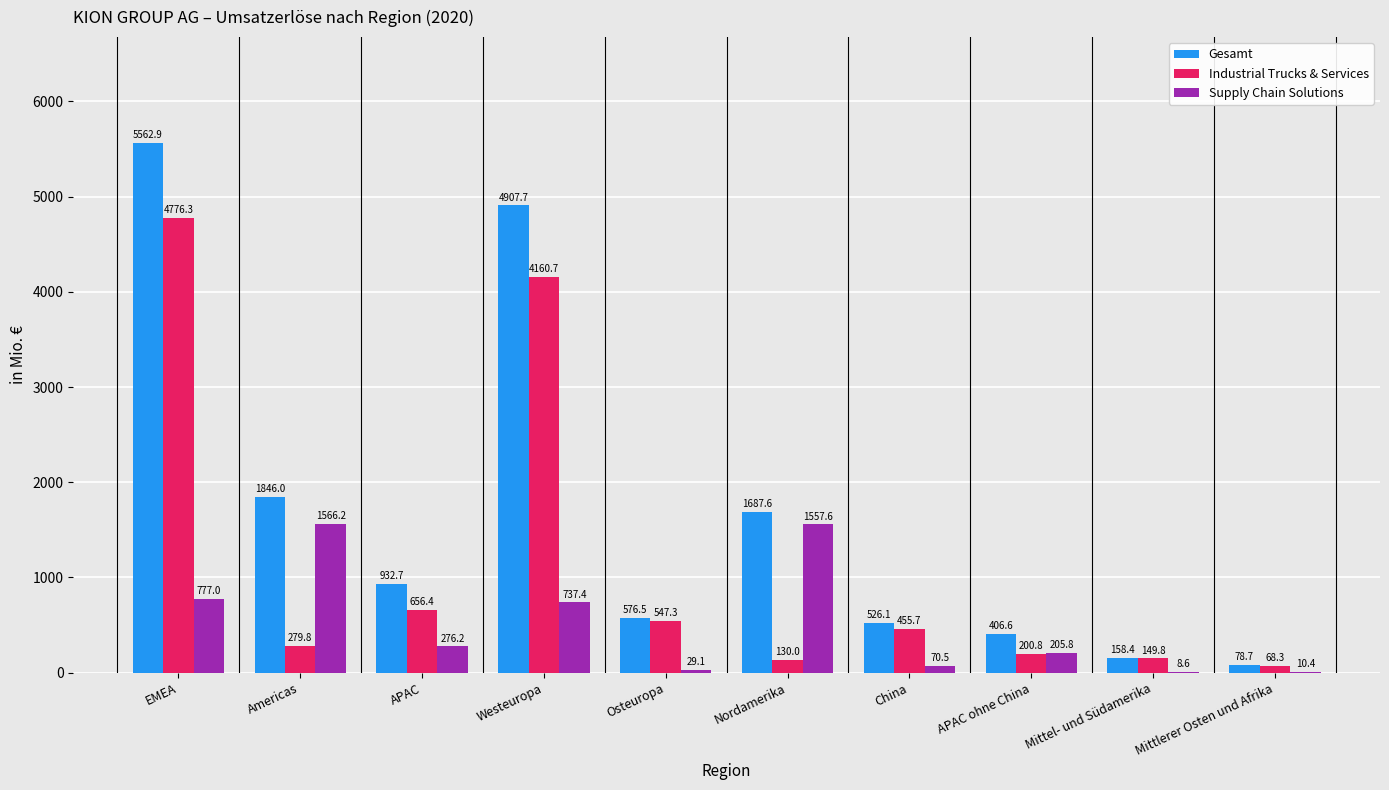

Is the value of Gesamt at APAC ohne China greater than the value of Supply Chain Solutions at Mittel- und Südamerika?

Yes